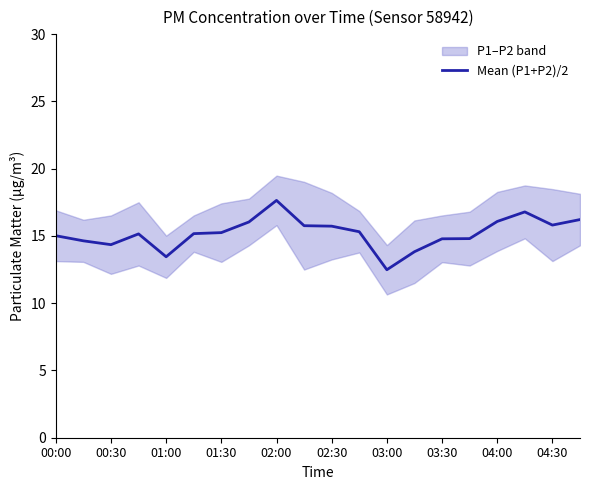

Is it true that Mean (P1+P2)/2 equals 16.1 at 04:00?

True